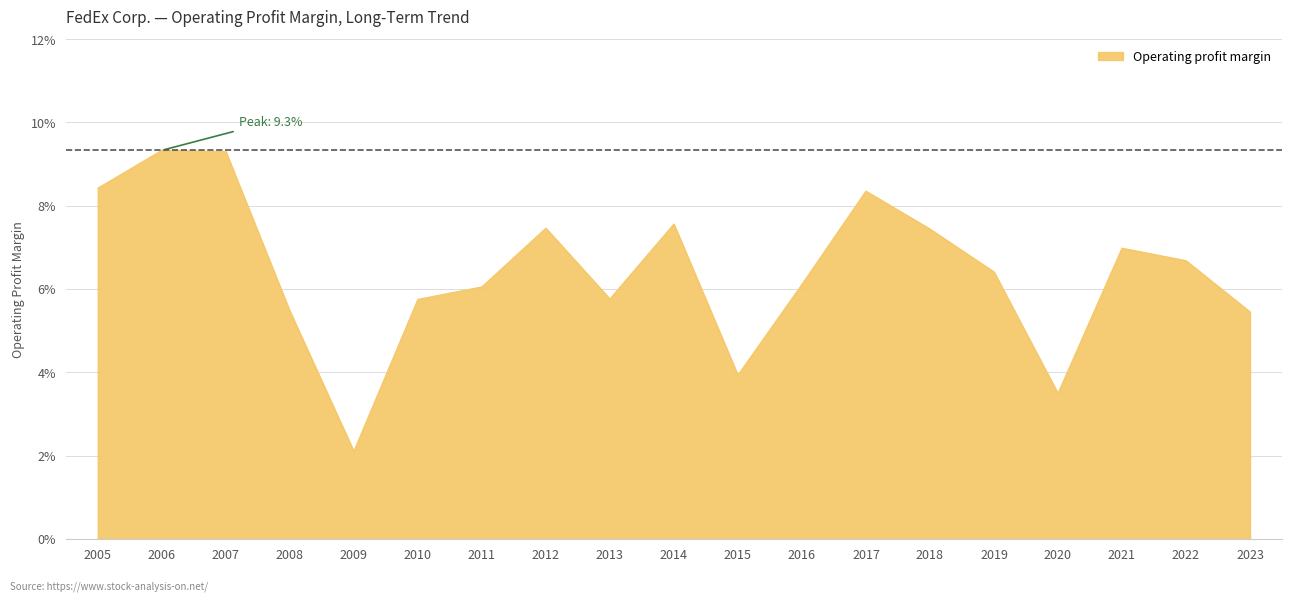

At which category does the chart reach its minimum across all series?

2009